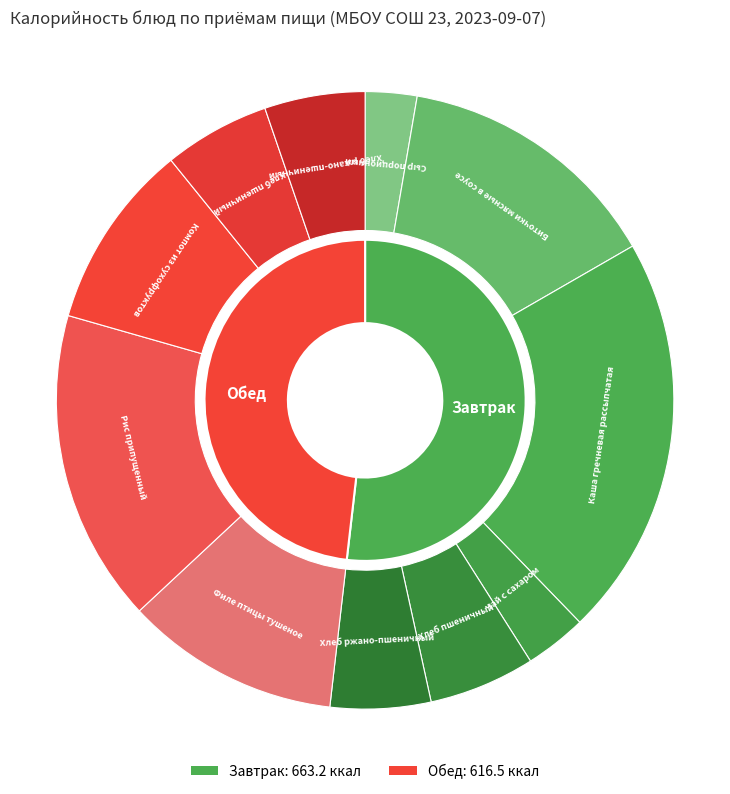

What is the smallest slice in the pie chart?

Сыр порционный